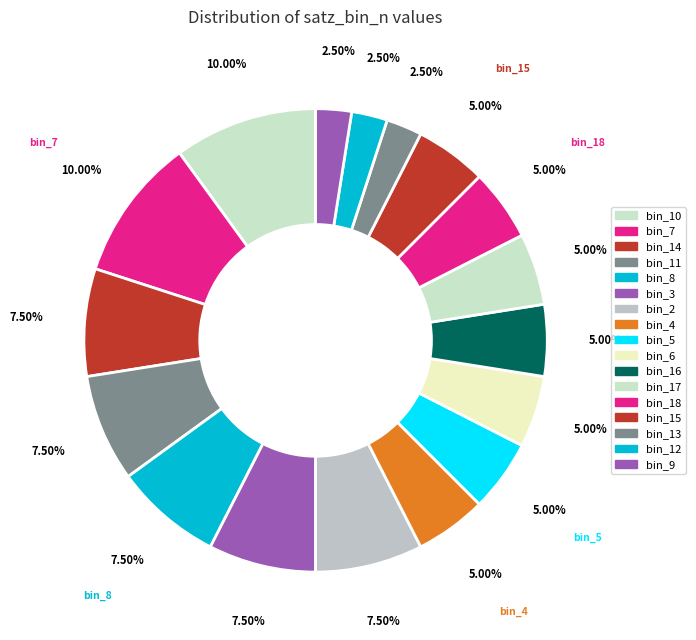

Combined, do bin_17 and bin_18 account for over 50%?

No